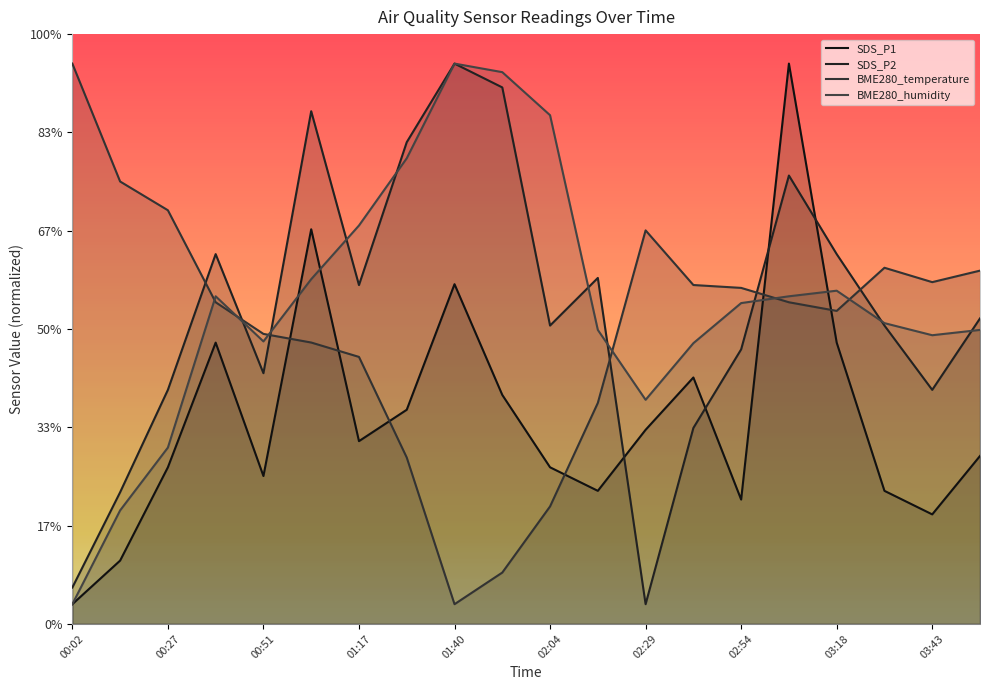

Is it true that BME280_temperature equals 36.2 at 17?

True